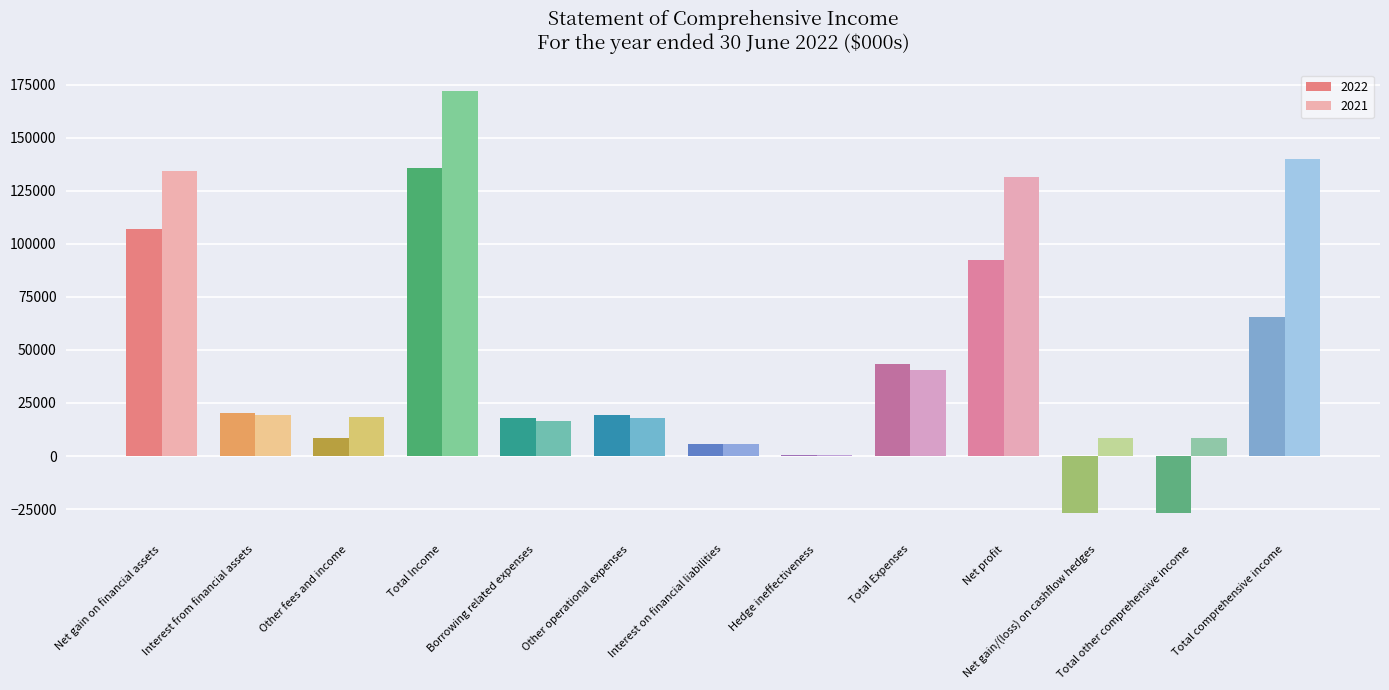

Between Interest from financial assets and Total other comprehensive income, which series saw the biggest shift?

2022